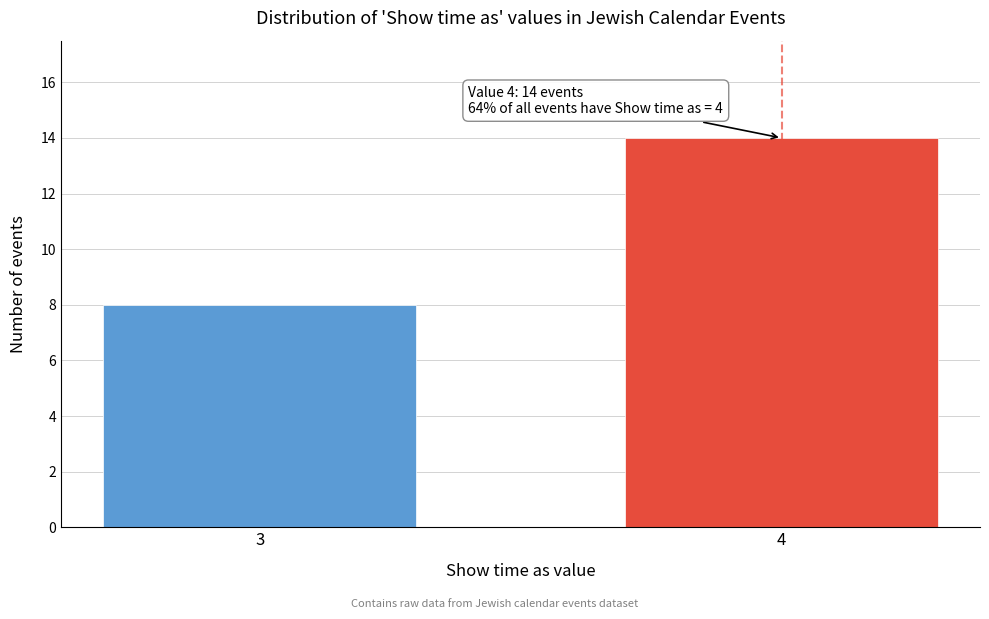

Reading left to right, extract all data points from this chart.

8	14